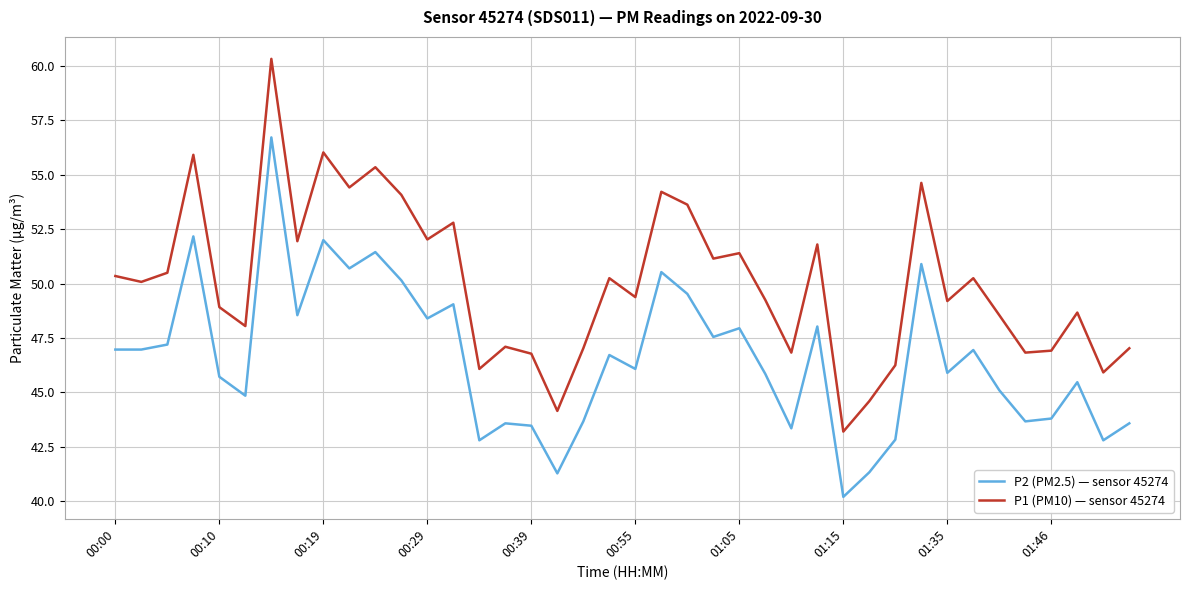

What is the minimum value for P2 (PM2.5) — sensor 45274?

40.2